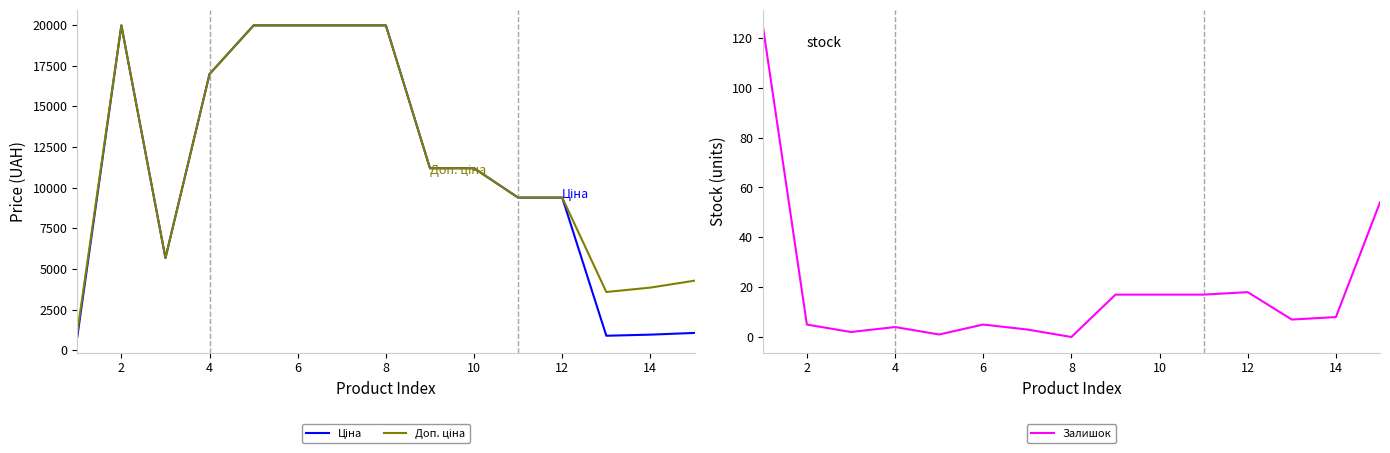

What is the highest value of the Залишок series?

125